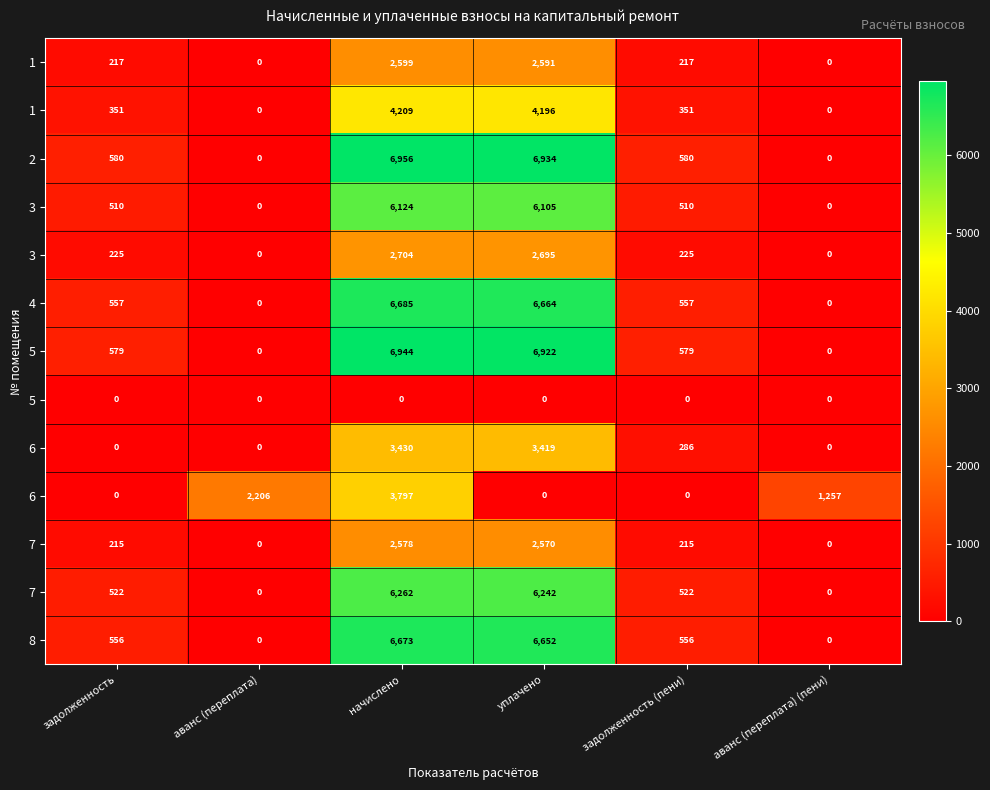

How many distinct data groups are displayed?

13